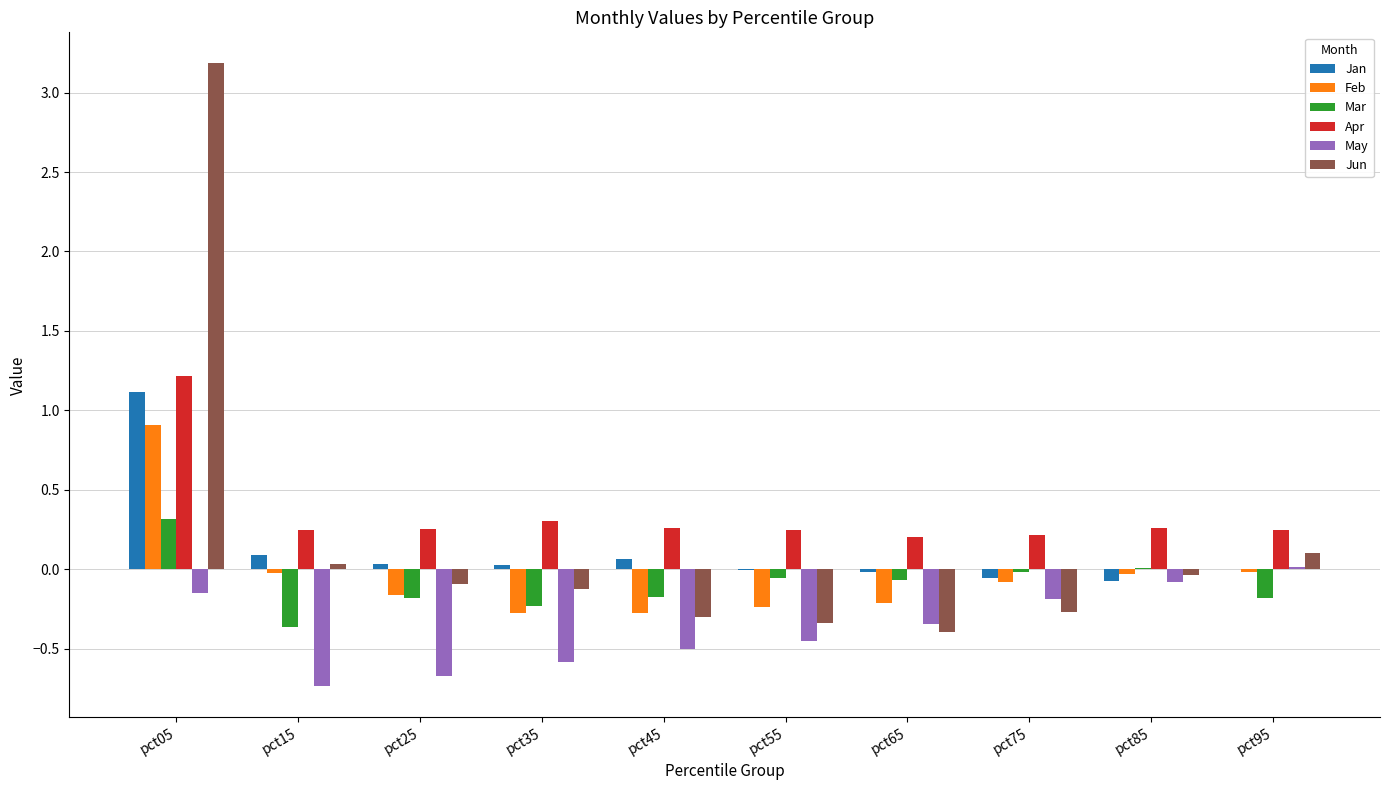

Which category has the highest value in the Jan series?

pct05